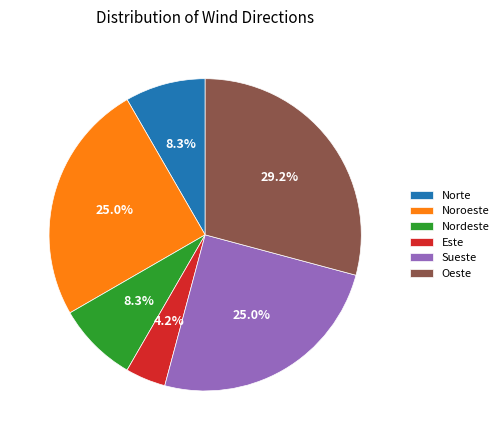

How many segments does this pie chart have?

6